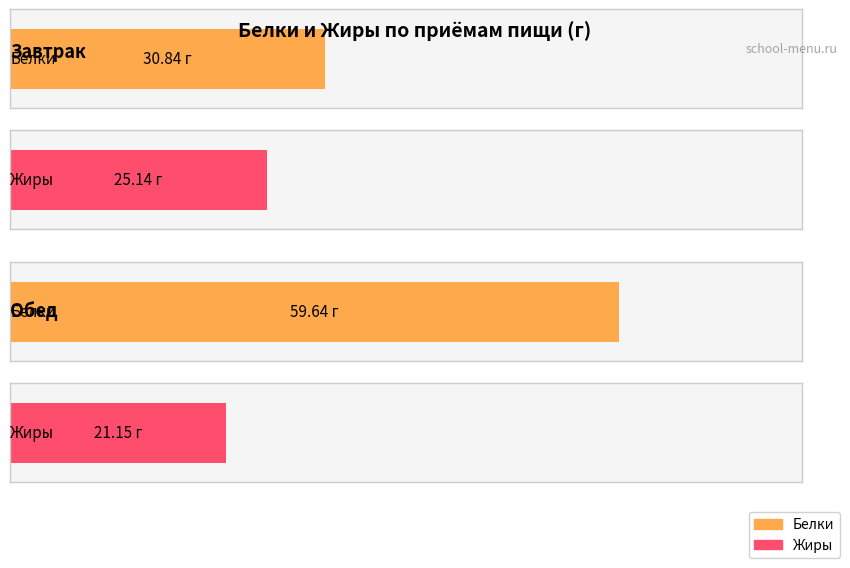

How many data points in Жиры are less than 25?

1